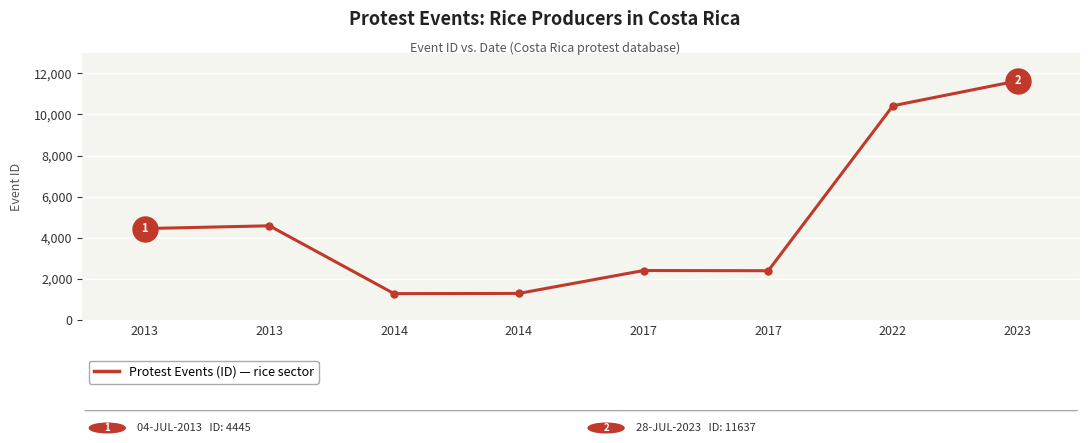

Does the chart have visible grid lines?

Yes